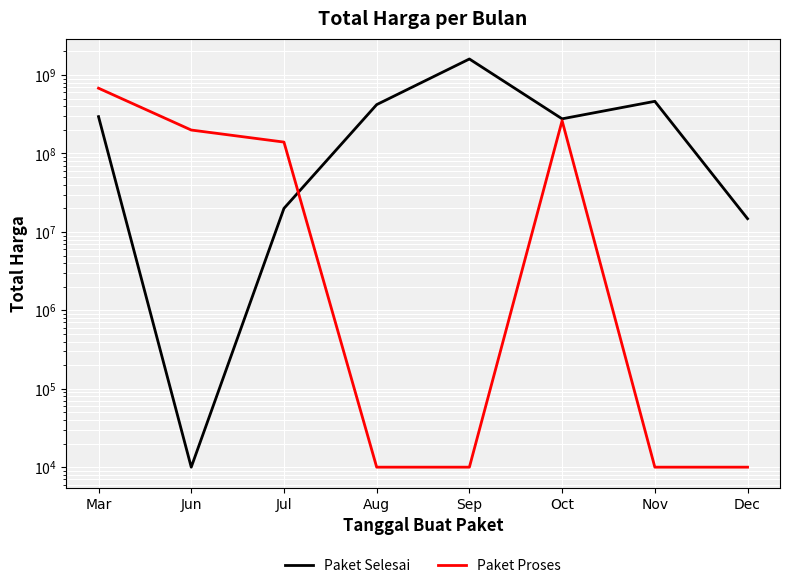

What is the total value across all series at Jul?

159750000